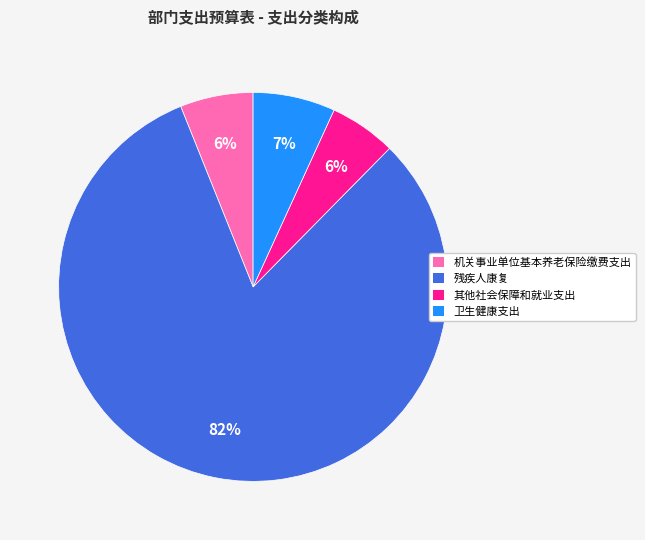

Is it true that 卫生健康支出 is 7% of the pie?

True